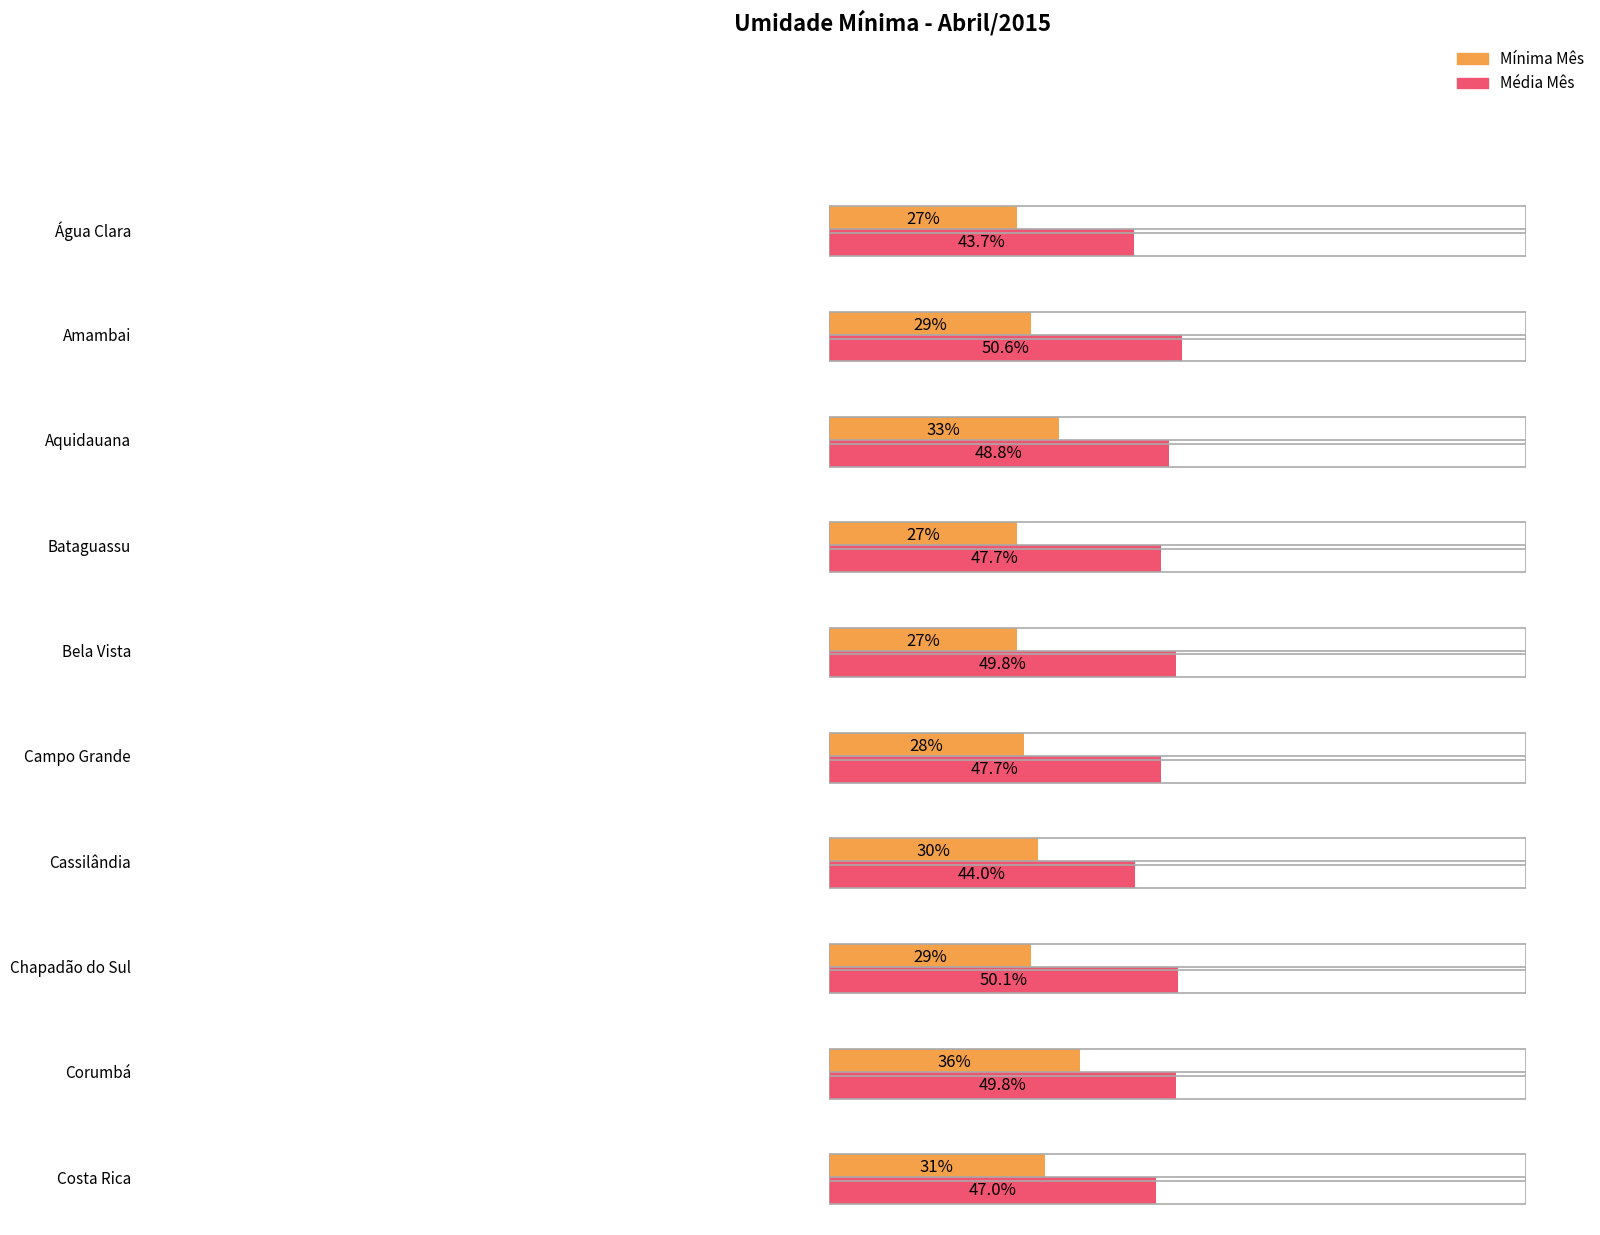

The value of Mínima Mês at Maracaju is 59.3. True or false?

False